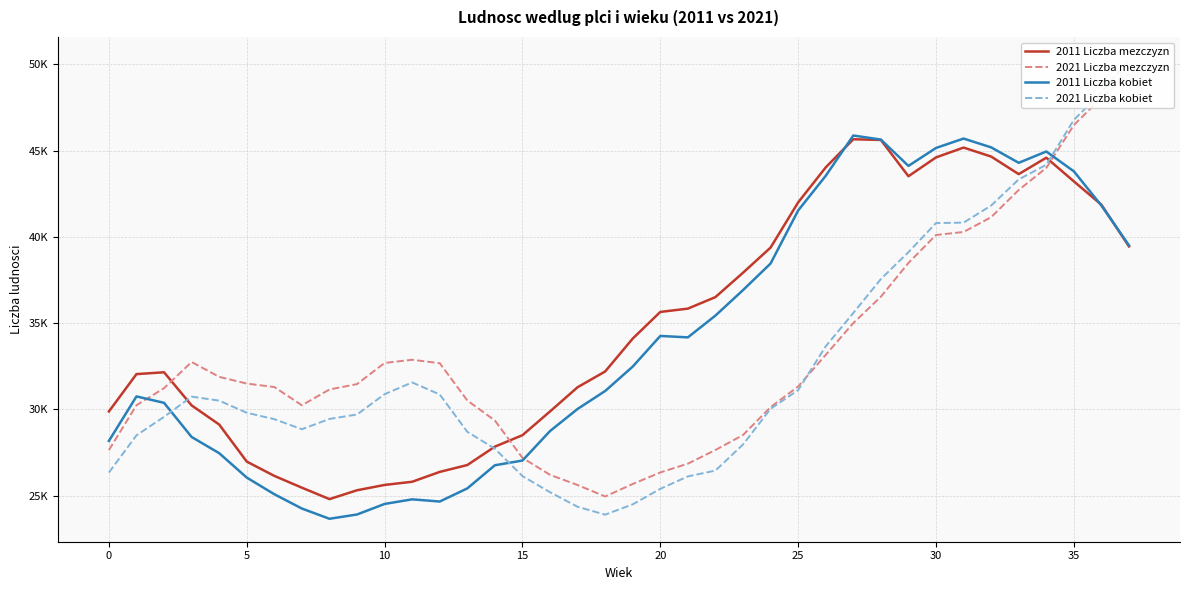

Rank the series at 29 from lowest to highest value.

2021 Liczba mezczyzn, 2021 Liczba kobiet, 2011 Liczba mezczyzn, 2011 Liczba kobiet